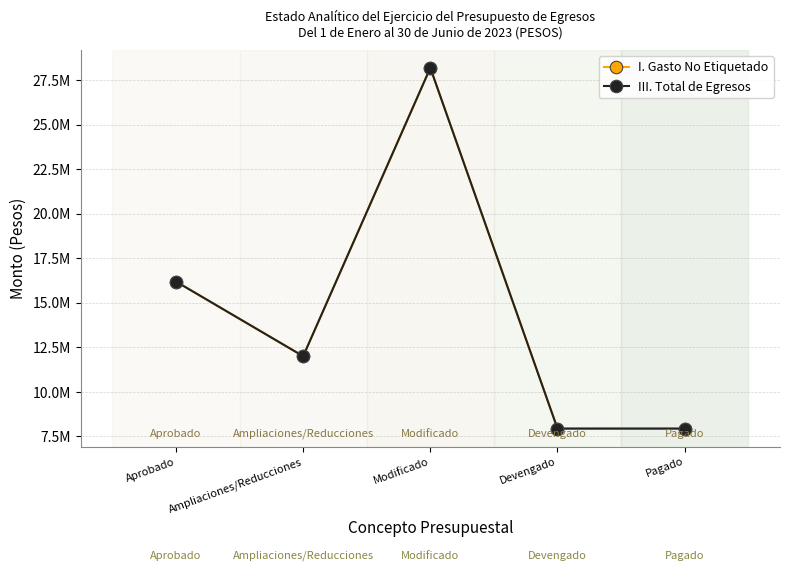

Is it true that I. Gasto No Etiquetado equals 16190000.0 at Aprobado?

True